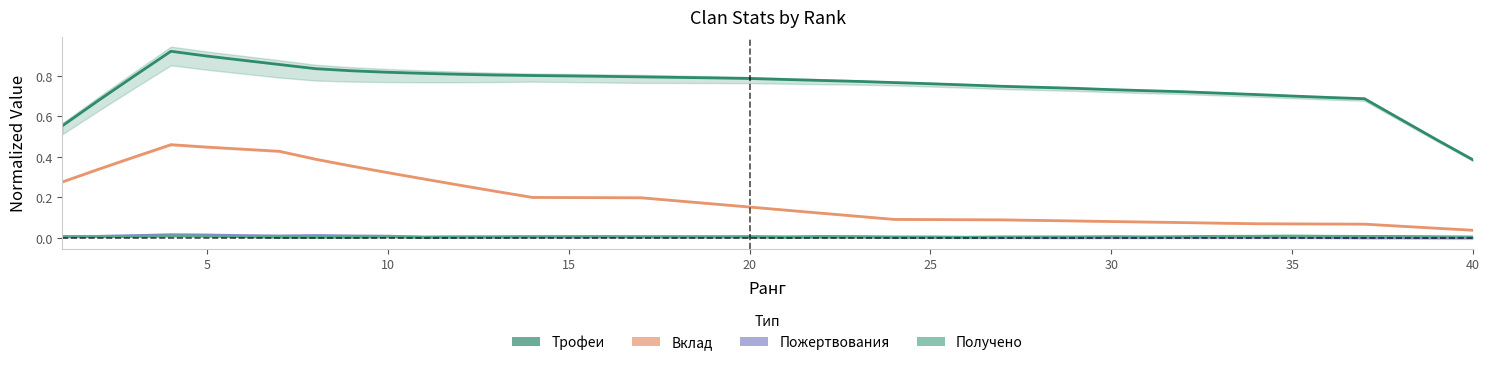

At how many categories does at least one series exceed 0?

40